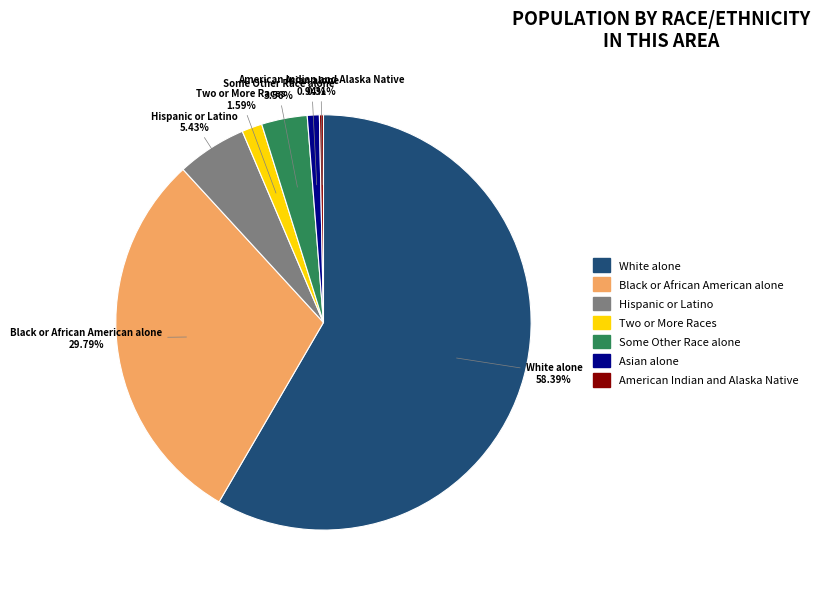

Does American Indian and Alaska Native represent more than half of the total?

No